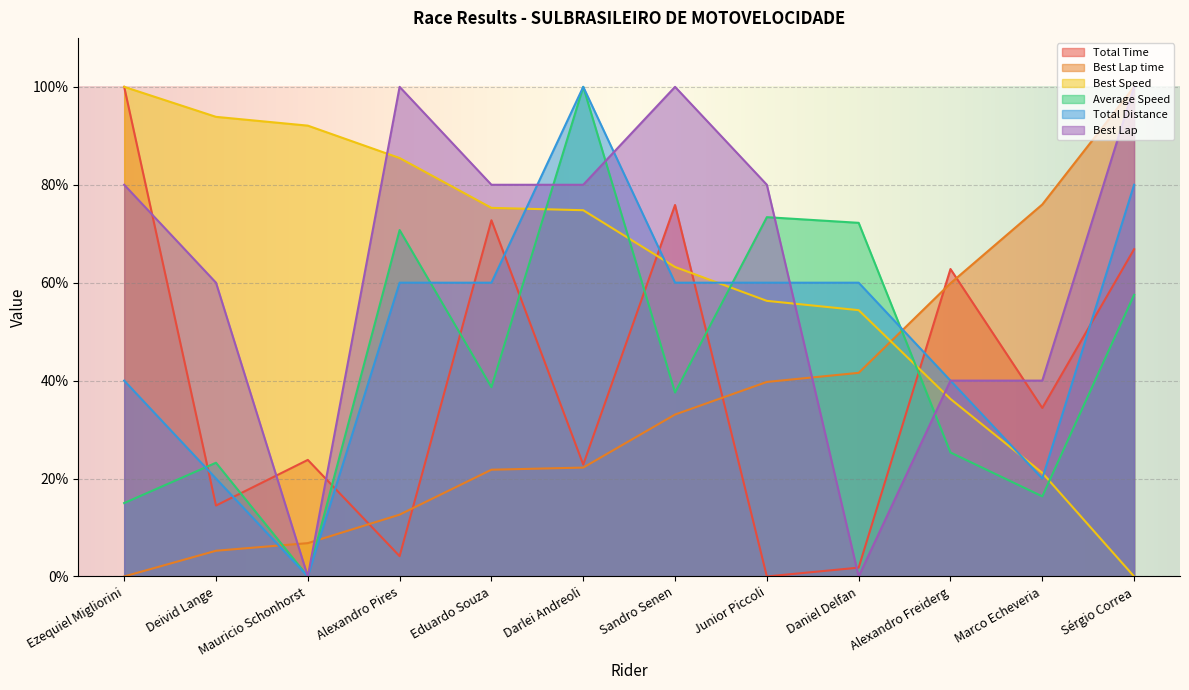

Does the chart display data point markers on the line(s)?

No